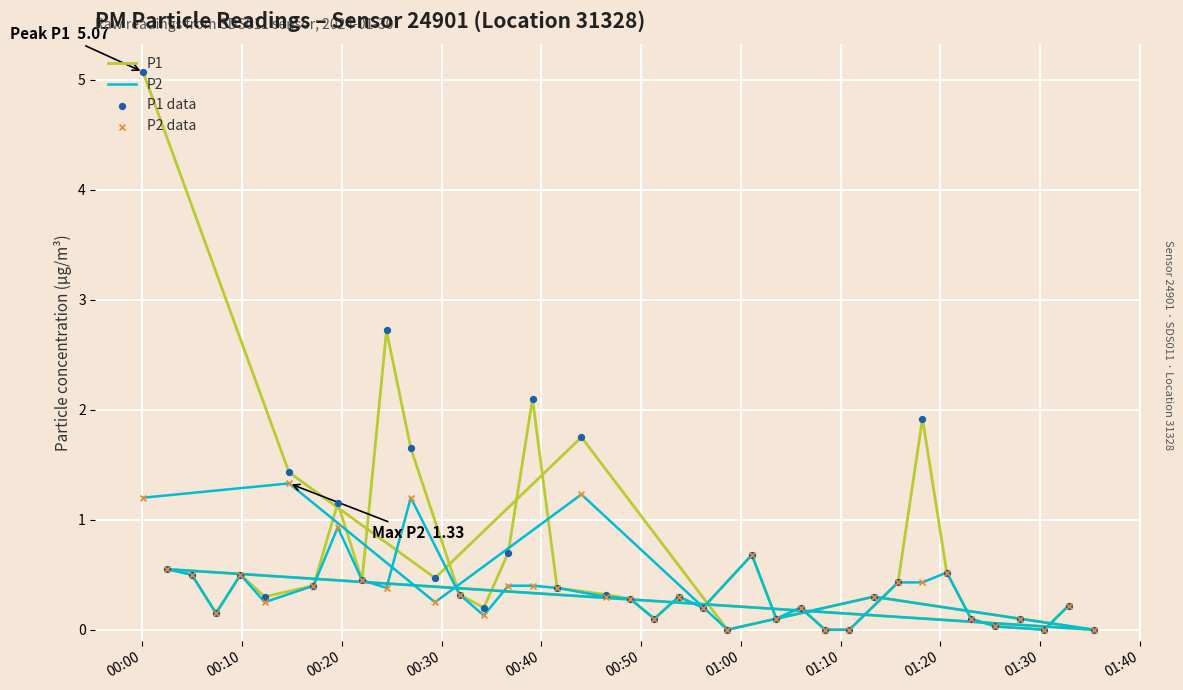

Which series reaches the minimum Y coordinate?

P1